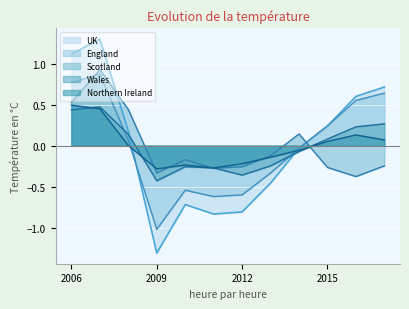

The value of Wales at 2009 is -0.6. True or false?

False